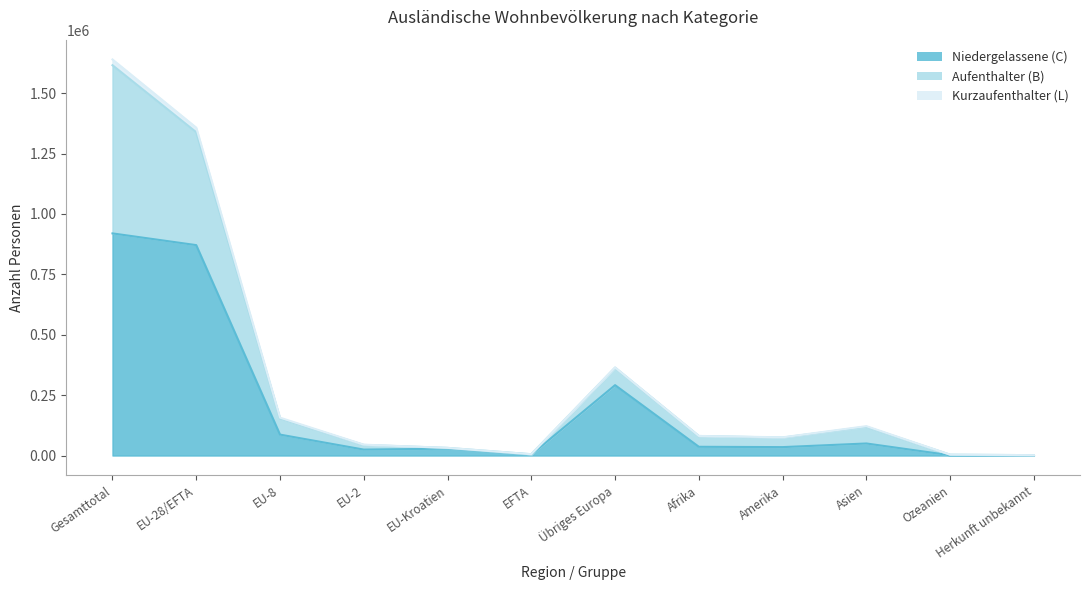

What are all the series names shown in the legend?

Niedergelassene (C), Aufenthalter (B), Kurzaufenthalter (L)